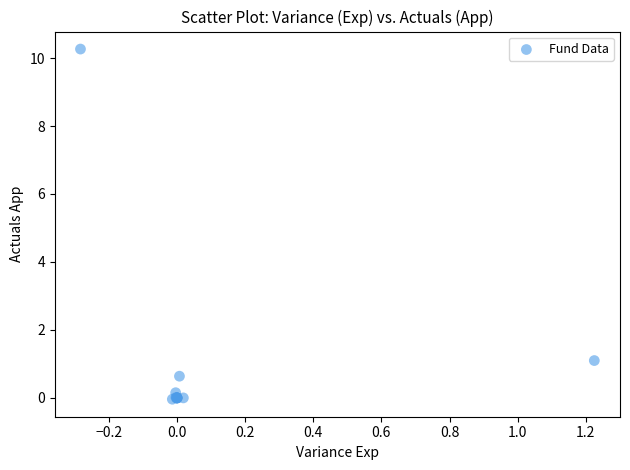

What Y value in the scatter plot is closest to 5?

1.1